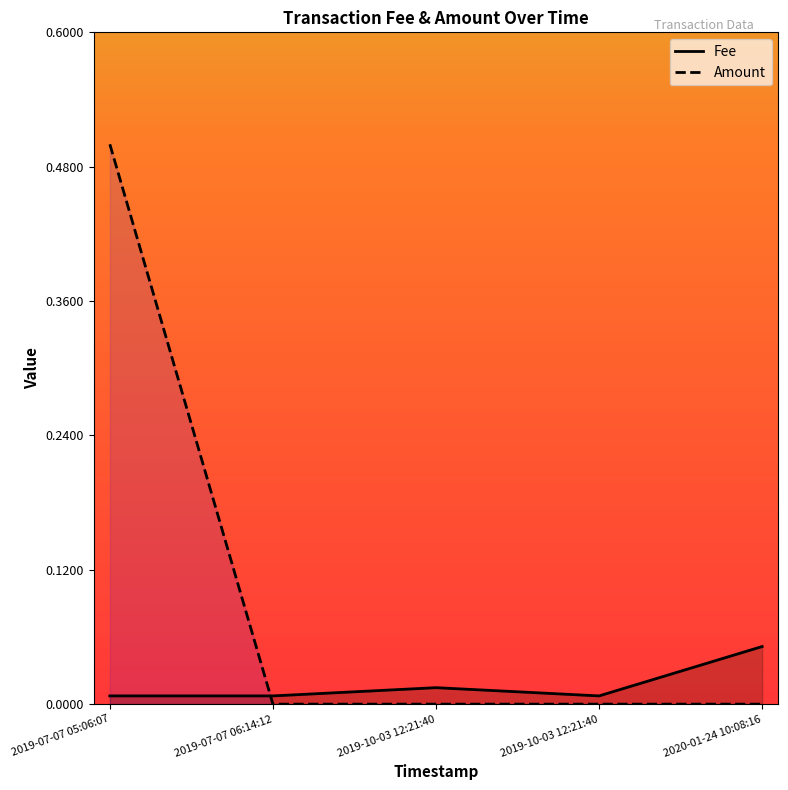

Is it true that Amount equals 0.0 at 2020-01-24 10:08:16?

True